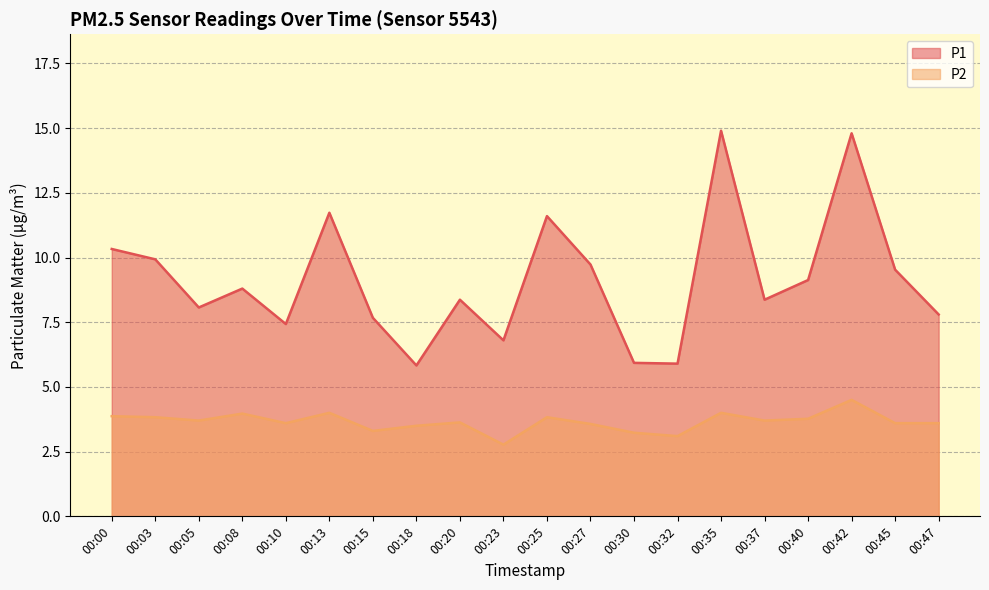

At how many categories does at least one series exceed 7?

16